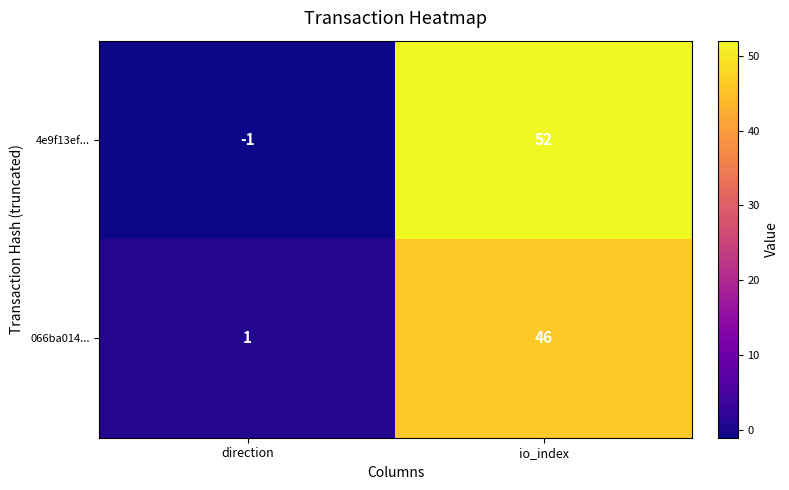

Reading right to left, what are all the values shown in this chart?

4e9f13ef...: 52	-1
066ba014...: 46	1